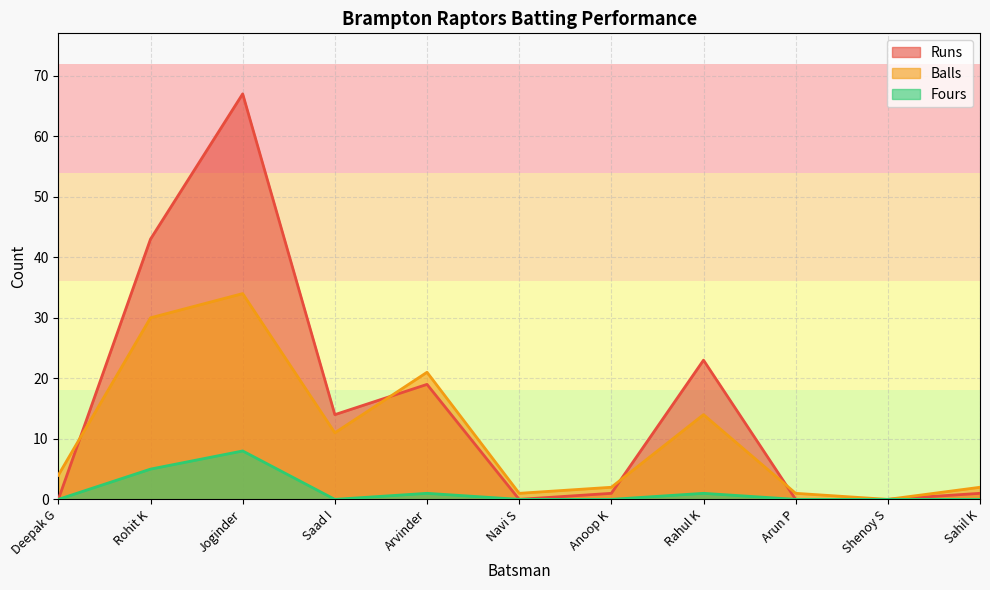

How many values in the Balls series are below 4?

5